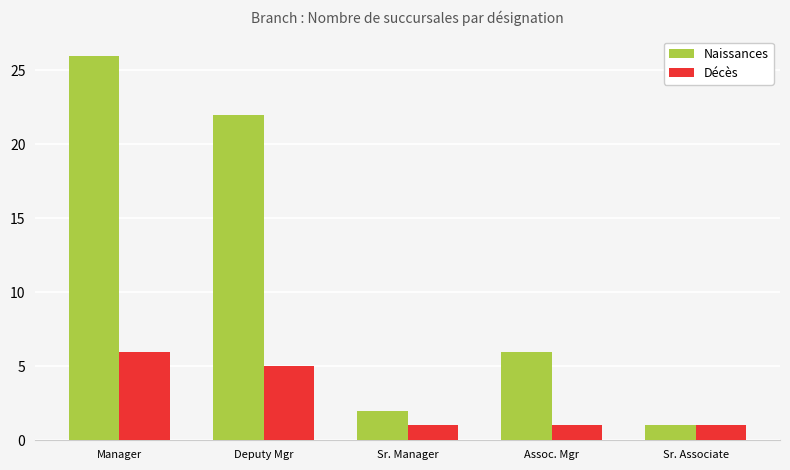

What is the label of the 1st bar from the right?

Sr. Associate